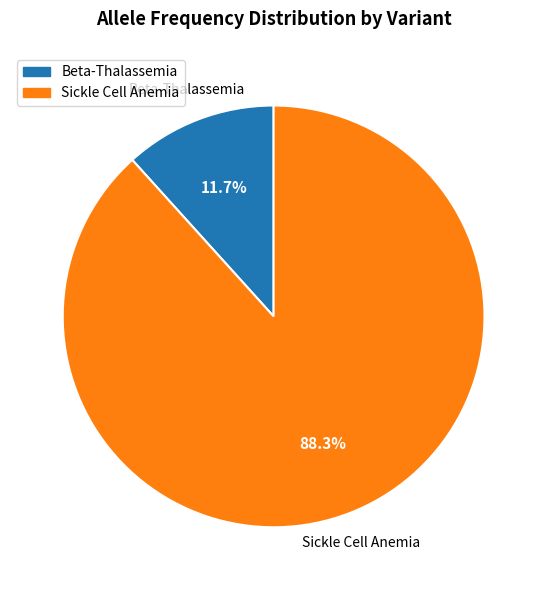

Is there a majority slice in this chart?

Yes